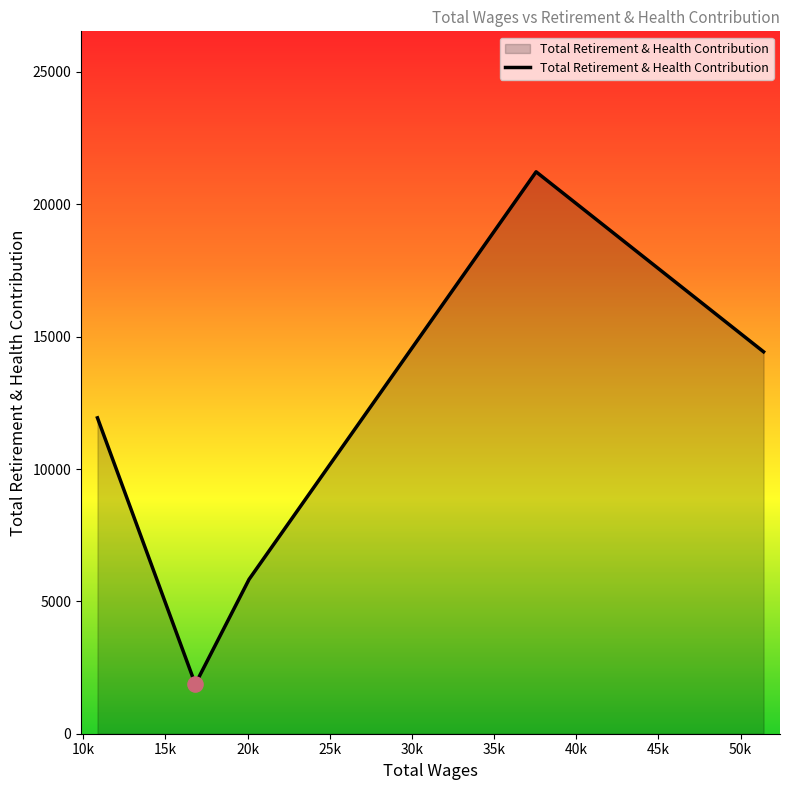

What is the minimum value shown in the chart?

1872